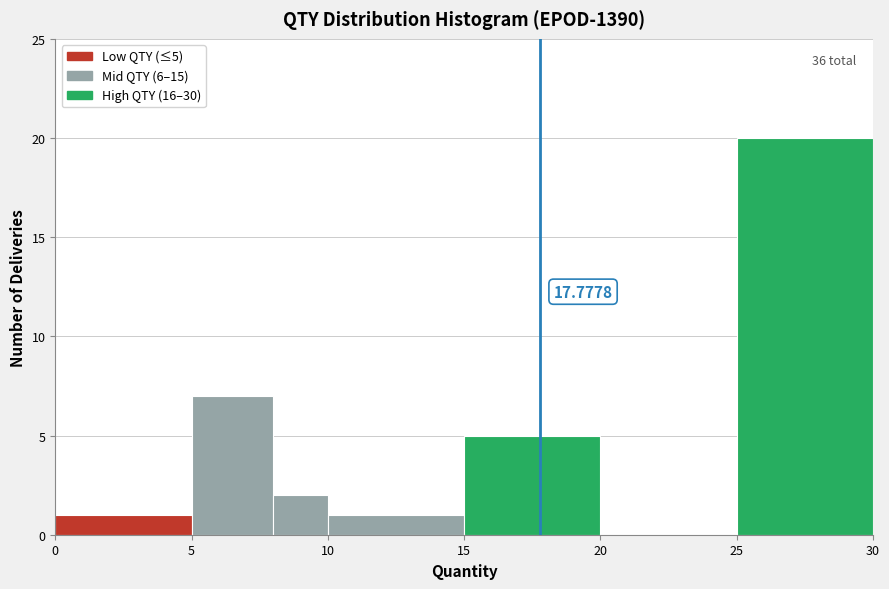

Over which range of the x-axis is the bar tallest?

25 to 30